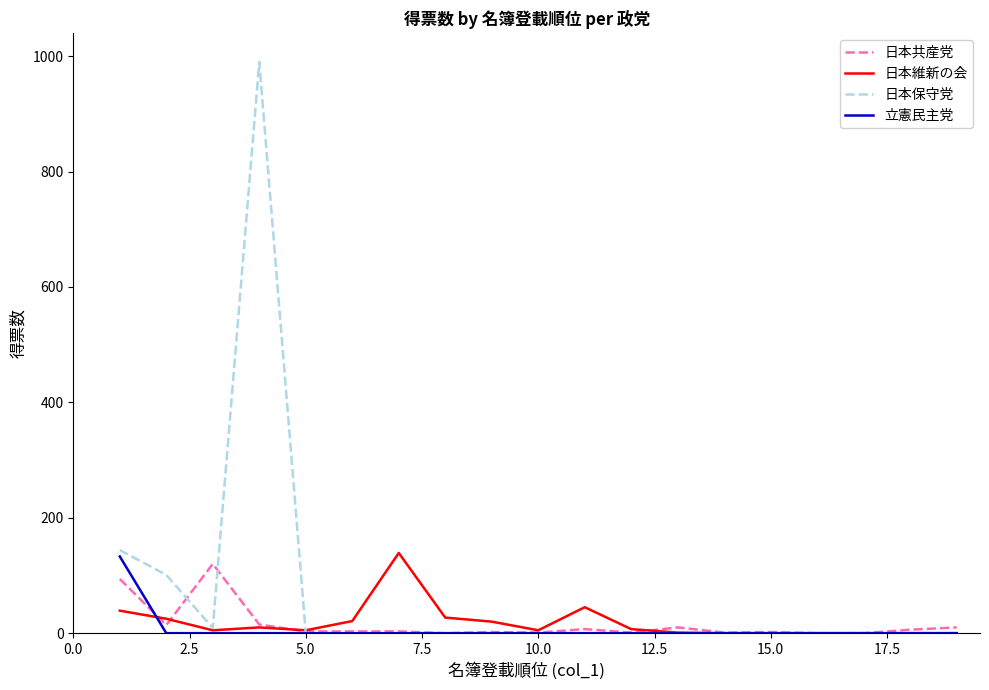

Which series has the widest spread of values?

日本保守党